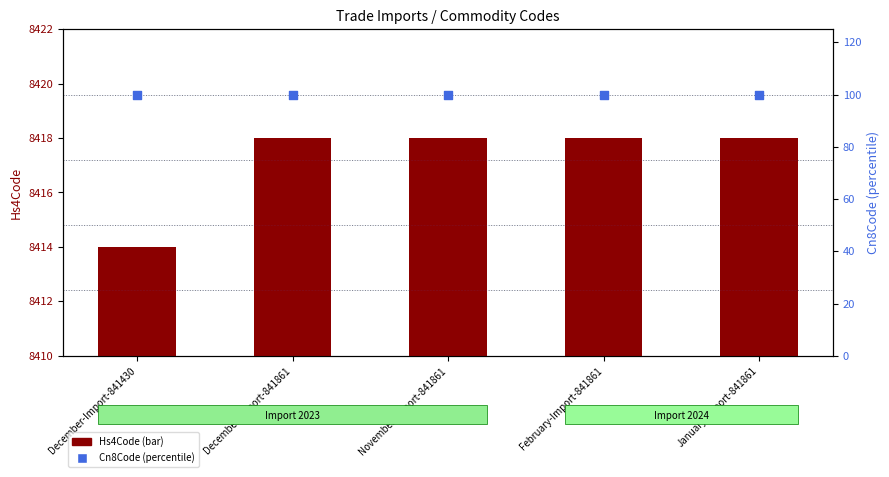

Which series has the largest total across all categories?

Hs4Code (bar)